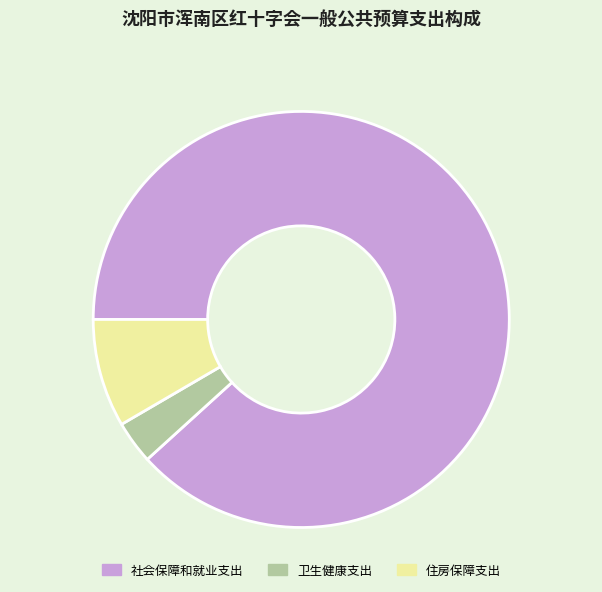

Rank the categories by value from highest to lowest.

社会保障和就业支出, 住房保障支出, 卫生健康支出